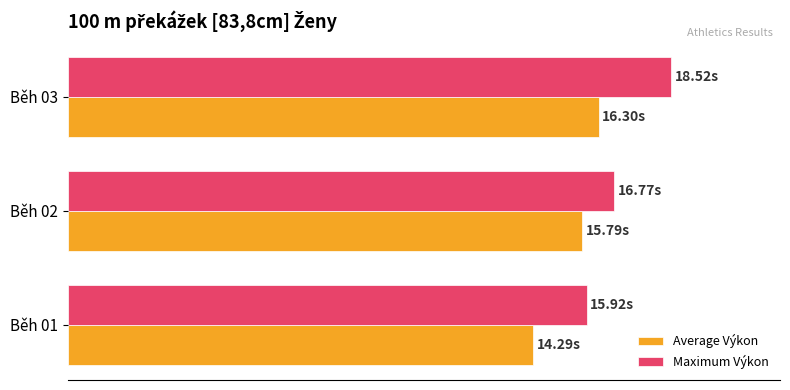

What are all the series names shown in the legend?

Average Výkon, Maximum Výkon